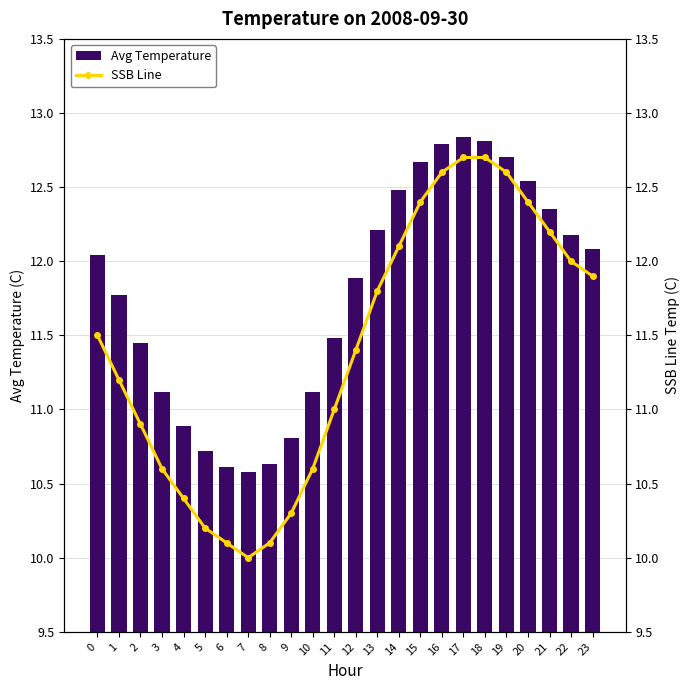

Reading left to right, extract all data points from this chart.

Avg Temperature: 0=12.0	1=11.8	2=11.4	3=11.1	4=10.9	5=10.7	6=10.6	7=10.6	8=10.6	9=10.8	10=11.1	11=11.5	12=11.9	13=12.2	14=12.5	15=12.7	16=12.8	17=12.8	18=12.8	19=12.7	20=12.5	21=12.3	22=12.2	23=12.1
SSB Line: 0=11.5	1=11.2	2=10.9	3=10.6	4=10.4	5=10.2	6=10.1	7=10.0	8=10.1	9=10.3	10=10.6	11=11.0	12=11.4	13=11.8	14=12.1	15=12.4	16=12.6	17=12.7	18=12.7	19=12.6	20=12.4	21=12.2	22=12.0	23=11.9